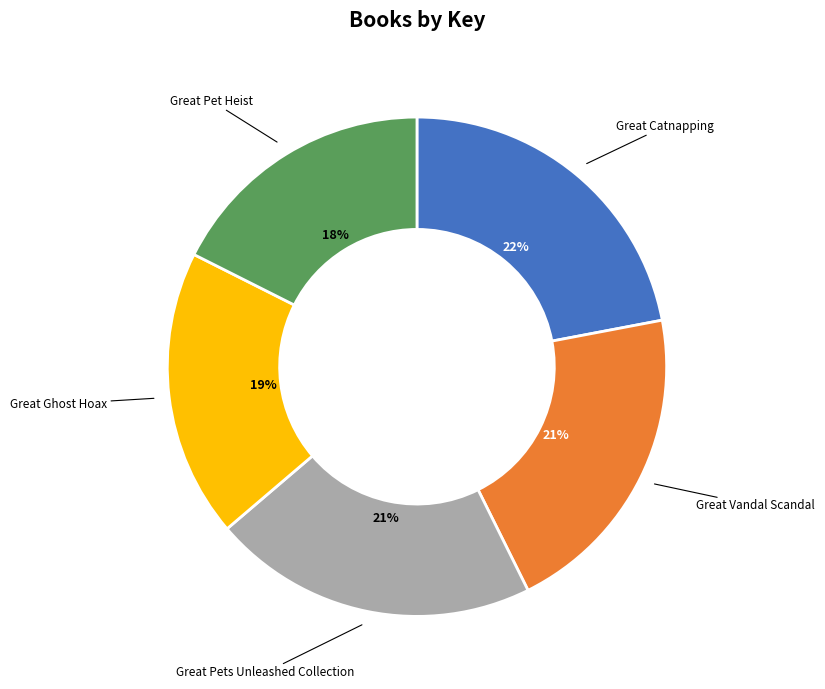

To the nearest percent, what is the average slice percentage?

20%